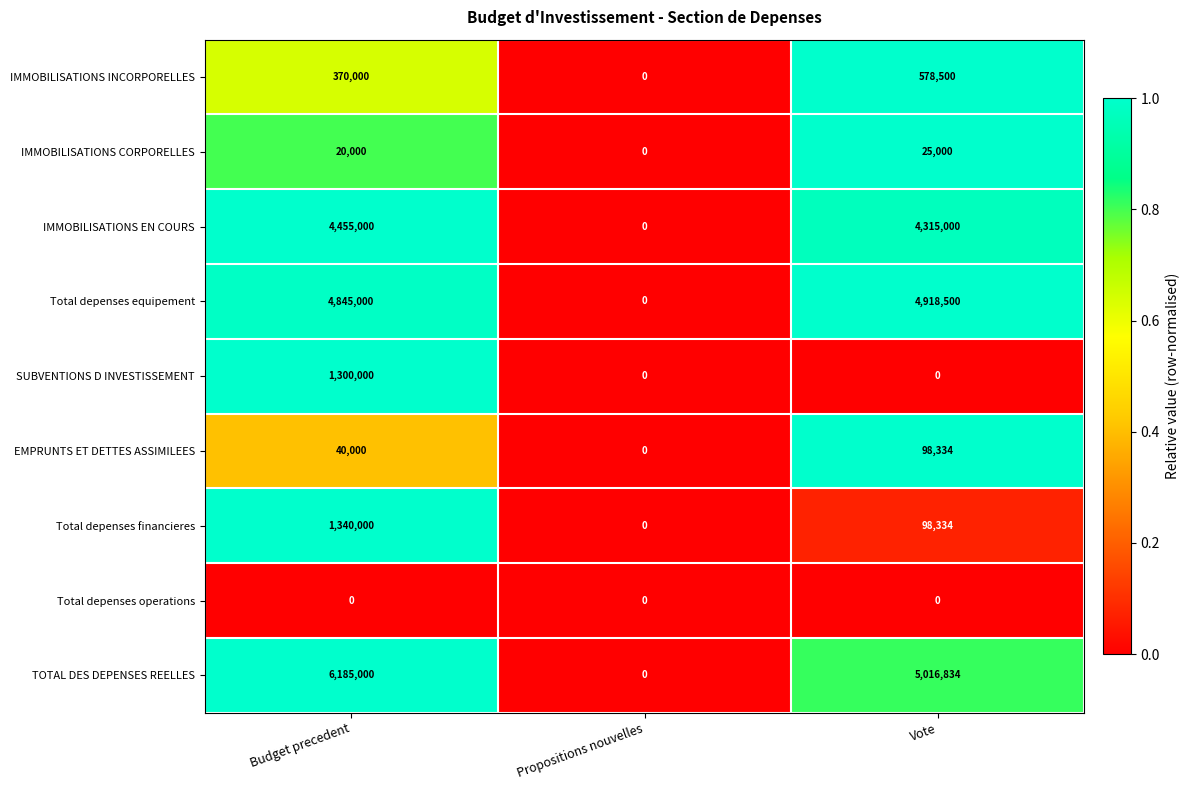

Which label corresponds to the largest value in the chart?

Budget precedent